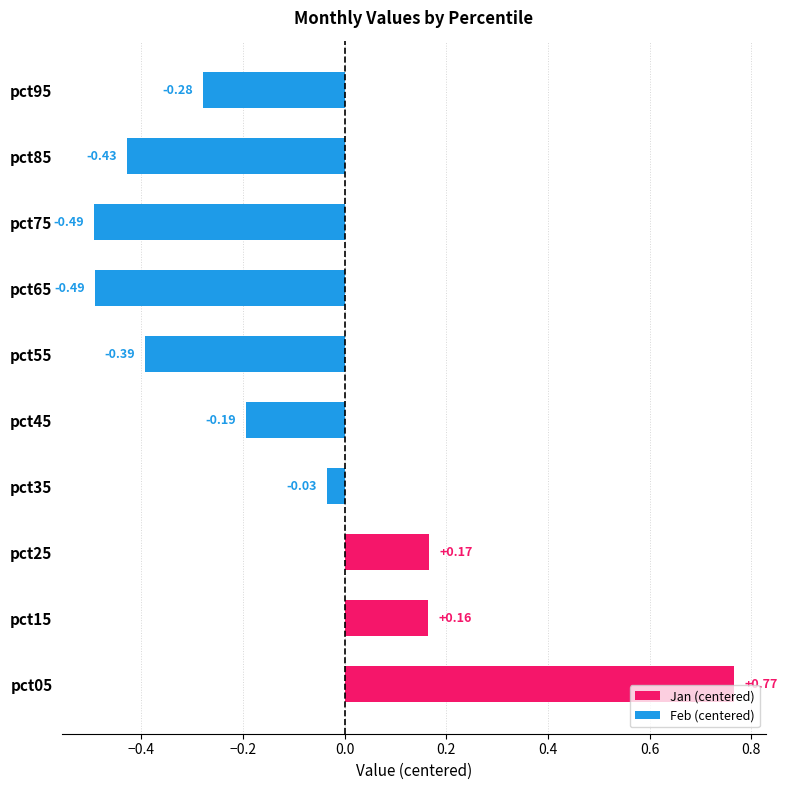

What is the difference between the maximum and minimum values?

1.3